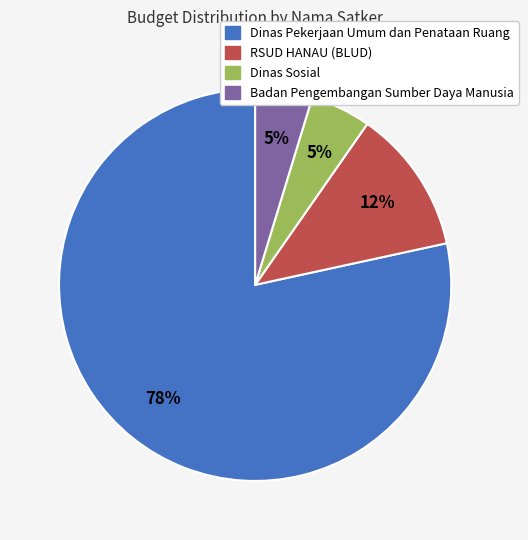

To the nearest percent, what is the average slice percentage?

25%